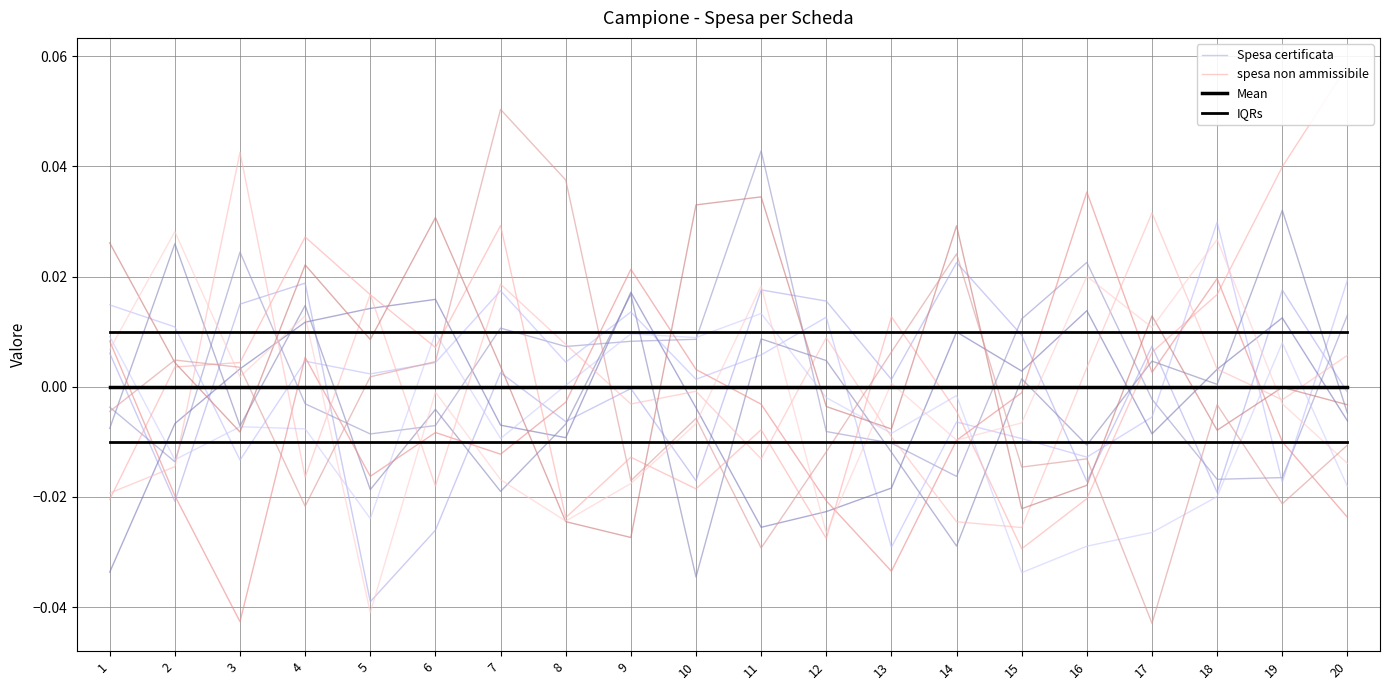

In Spesa certificata, how many points are lower than both neighbors (excluding endpoints)?

7